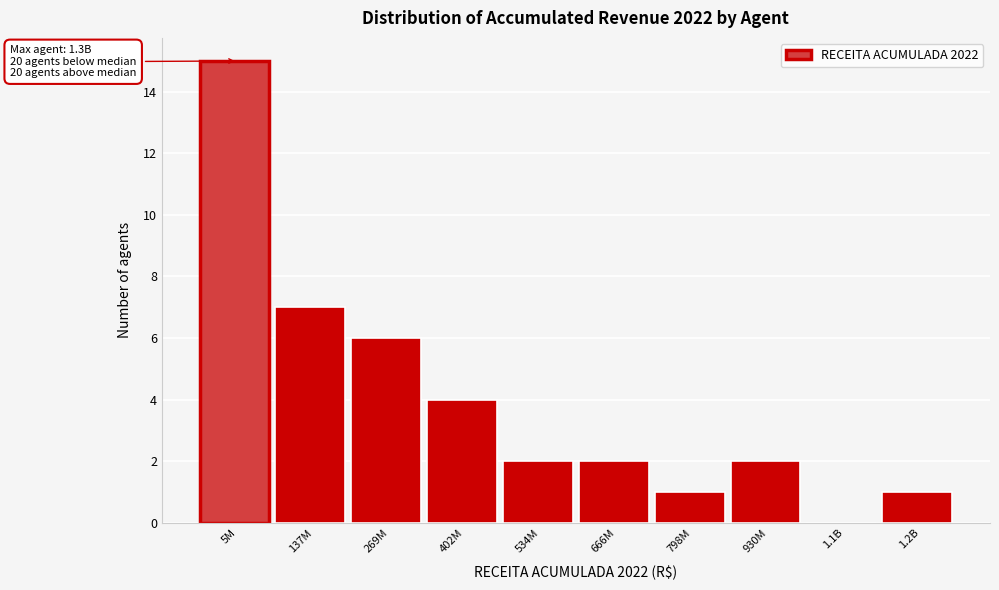

Reading left to right, extract all data points from this chart.

5M=15	137M=7	269M=6	402M=4	534M=2	666M=2	798M=1	930M=2	1.1B=0	1.2B=1